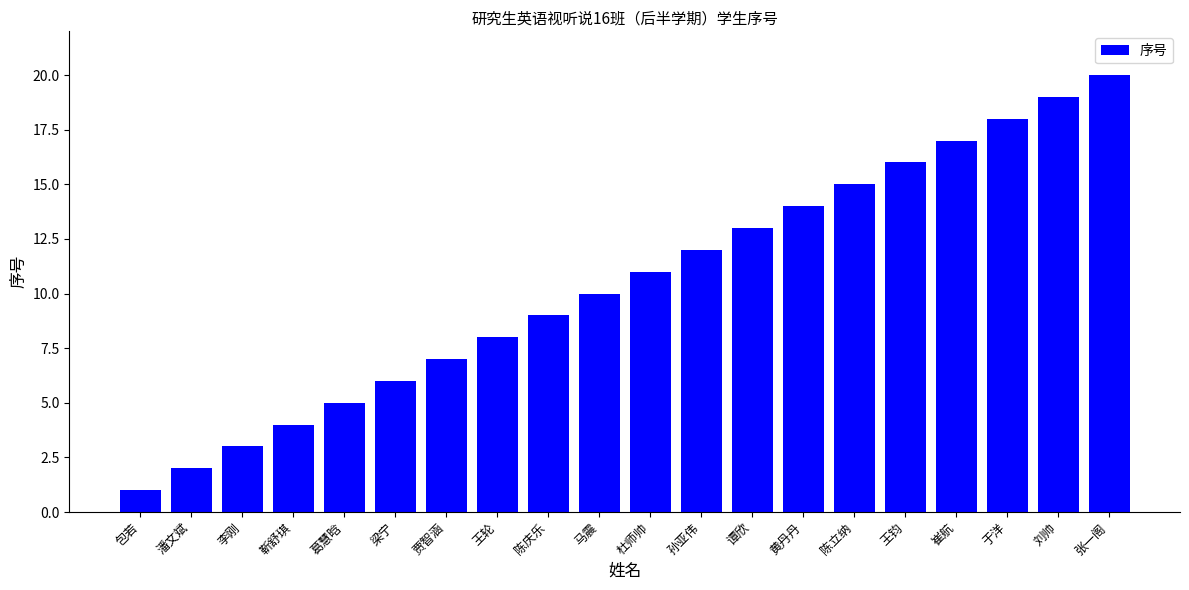

Reading right to left, what are all the values shown in this chart?

张一阁=20	刘帅=19	于洋=18	崔航=17	王钧=16	陈立纳=15	黄丹丹=14	谭欣=13	孙亚伟=12	杜师帅=11	马震=10	陈庆乐=9	王轮=8	贾智涵=7	梁宁=6	葛慧晗=5	靳舒琪=4	李刚=3	潘文斌=2	包若=1